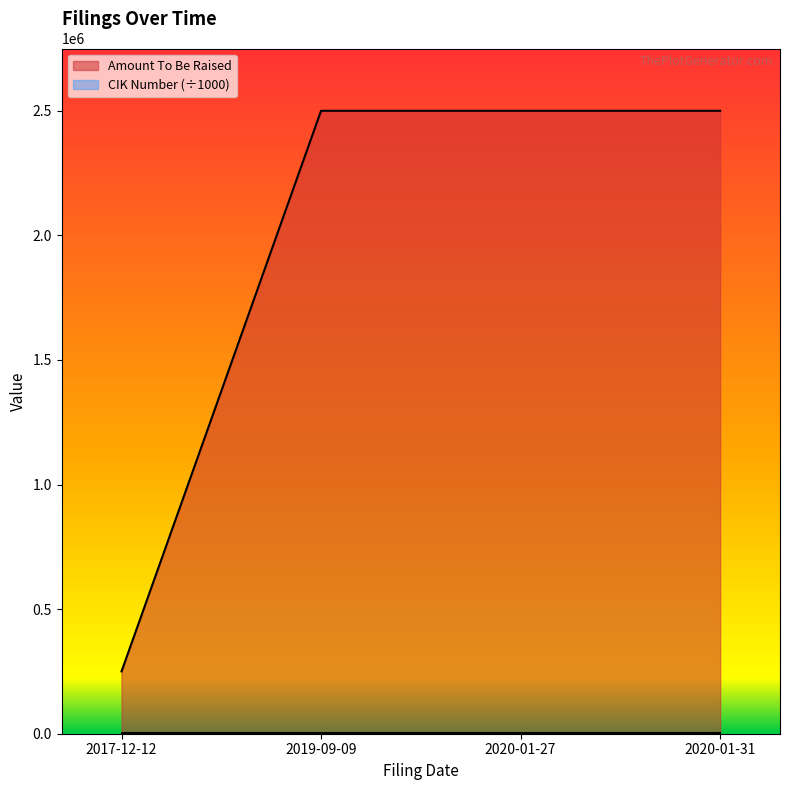

What is the sum of all values?

7750000